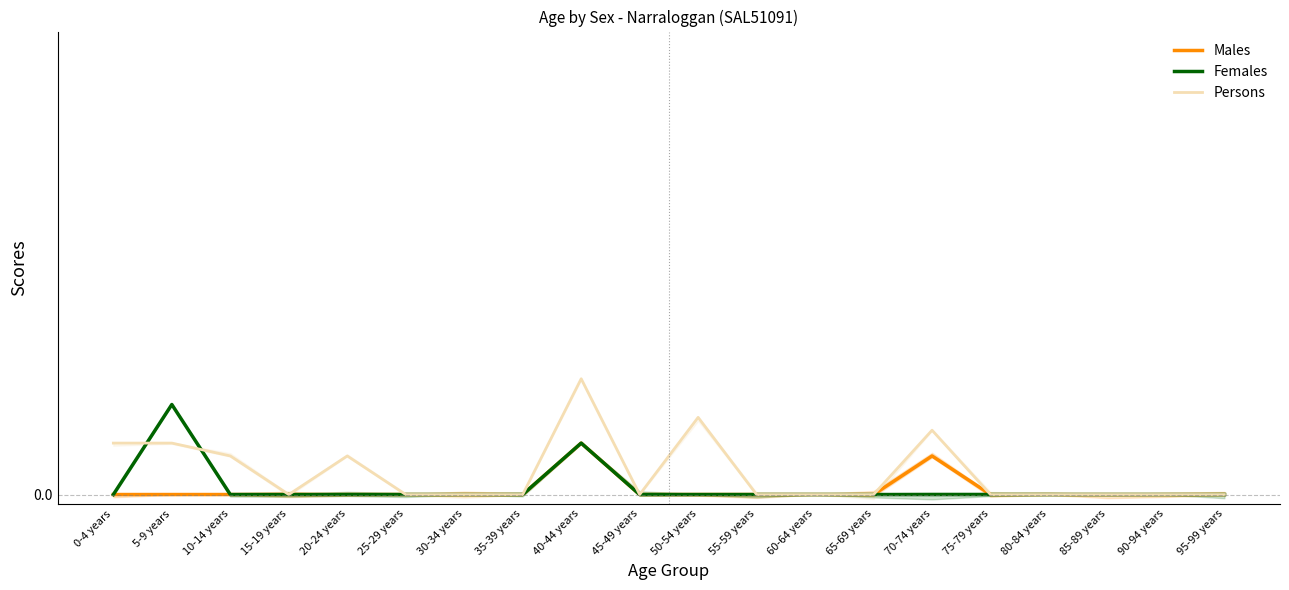

At which label does Females reach its peak?

5-9 years